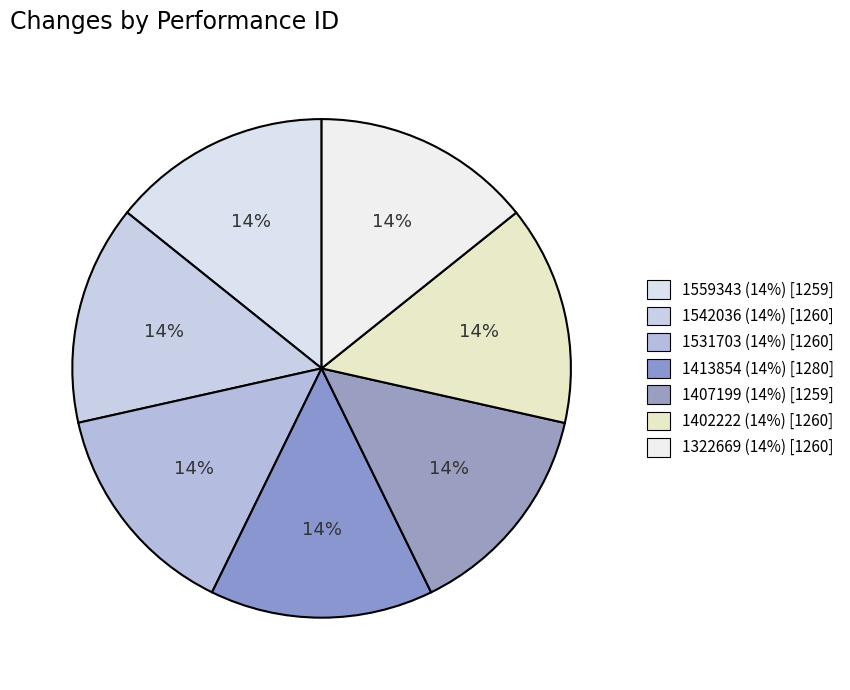

Rank the categories by value from lowest to highest.

1559343 (1259), 1407199 (1259), 1542036 (1260), 1531703 (1260), 1402222 (1260), 1322669 (1260), 1413854 (1280)